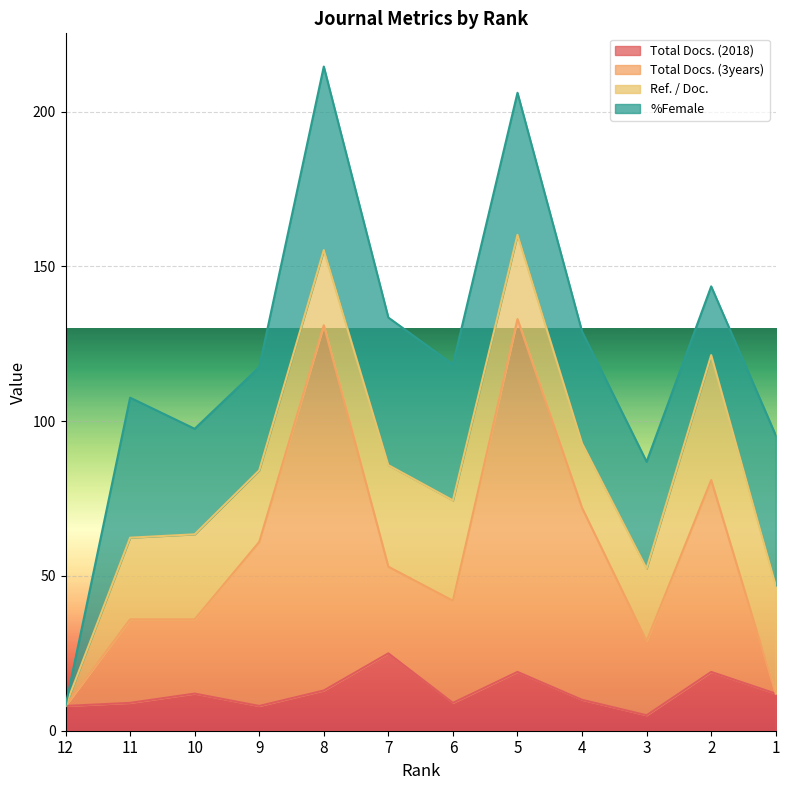

True or false: Total Docs. (2018) and Total Docs. (3years) cross at least once.

False